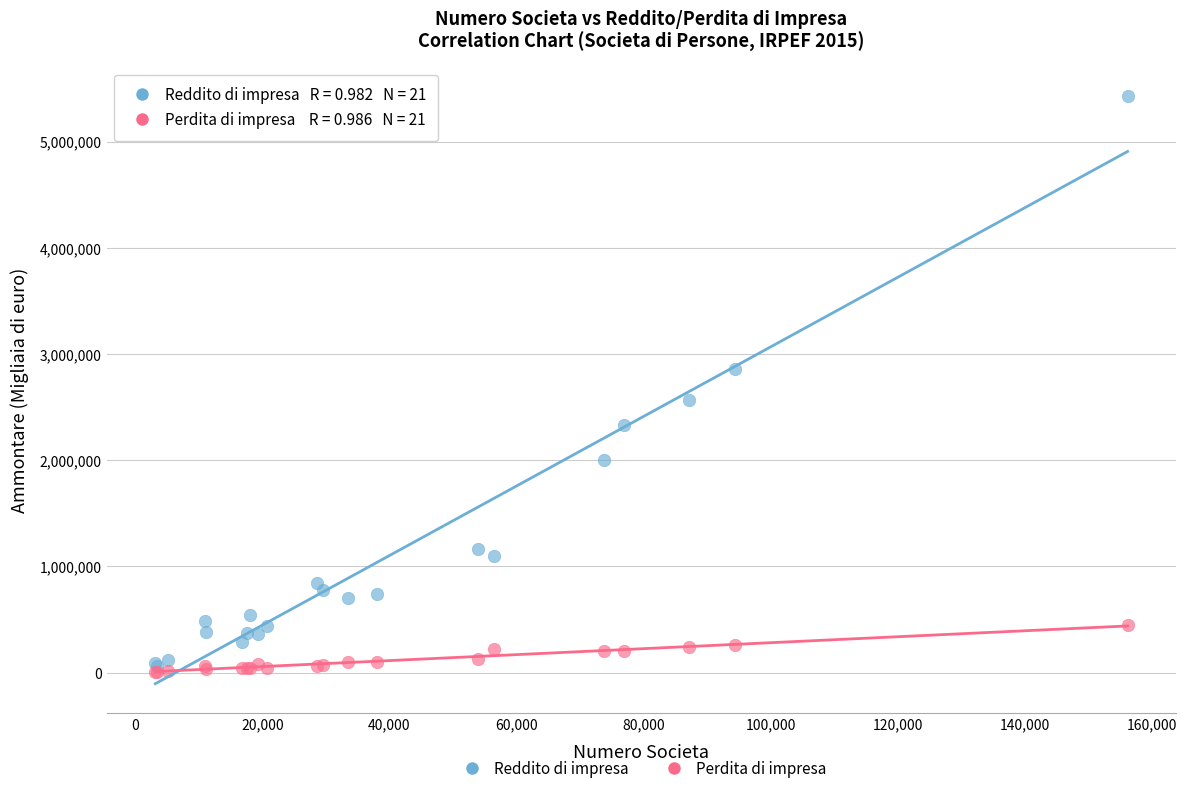

In the Reddito di impresa series, what Y value is closest to 2743033?

2854412